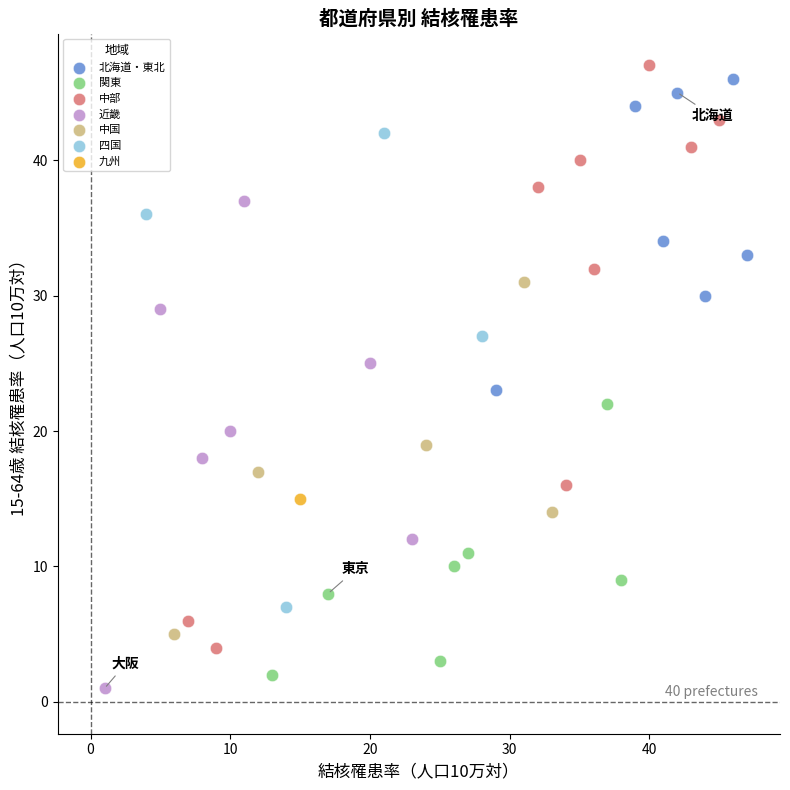

What are all the series names shown in the legend?

北海道・東北, 関東, 中部, 近畿, 中国, 四国, 九州